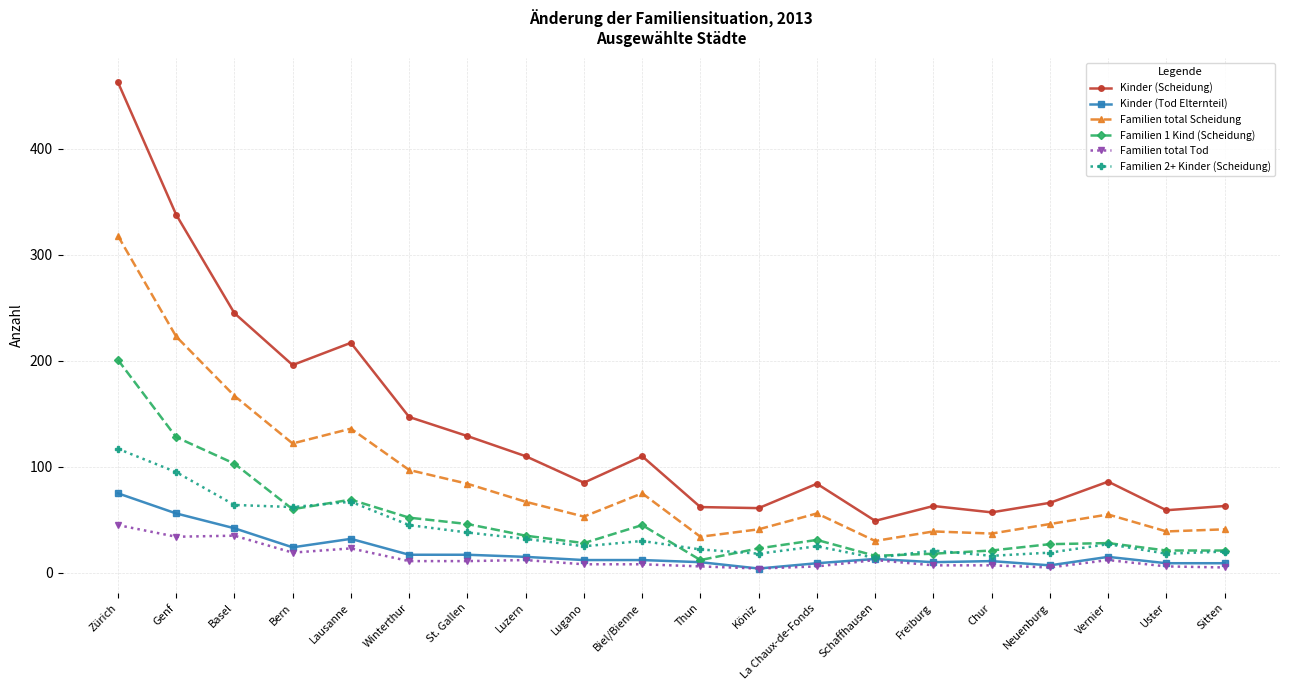

Which series has the largest total across all categories?

Kinder (Scheidung)